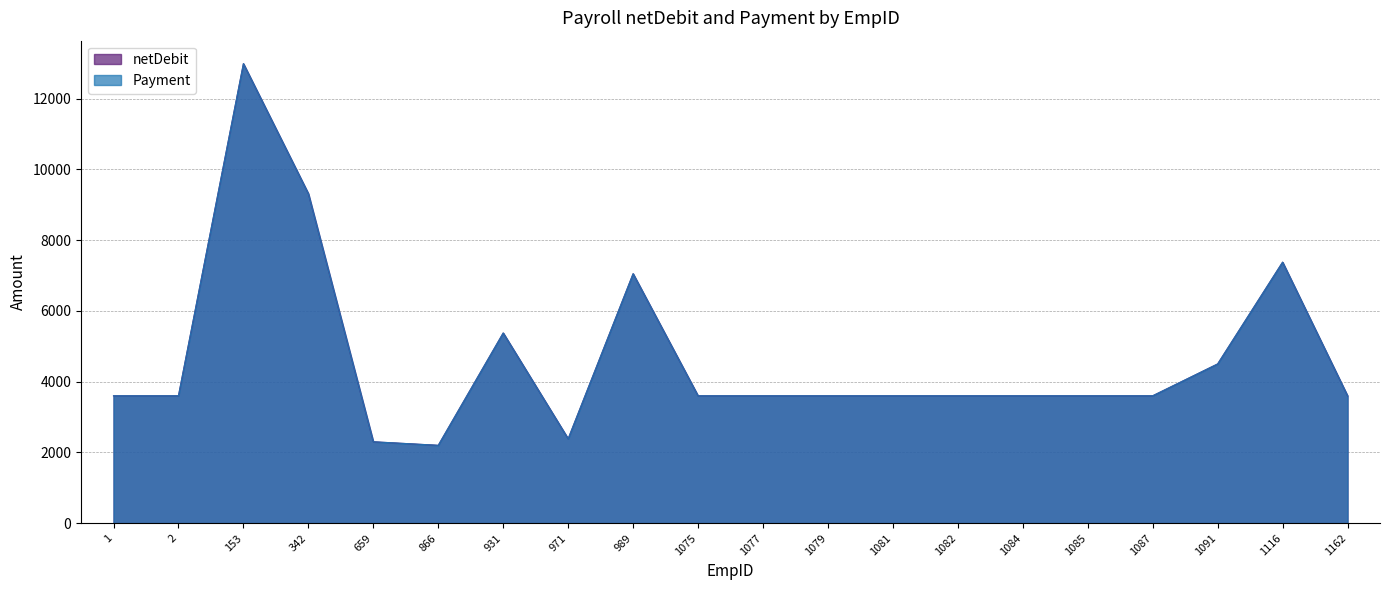

Read the Payment value at 1, to the nearest 50.

3600